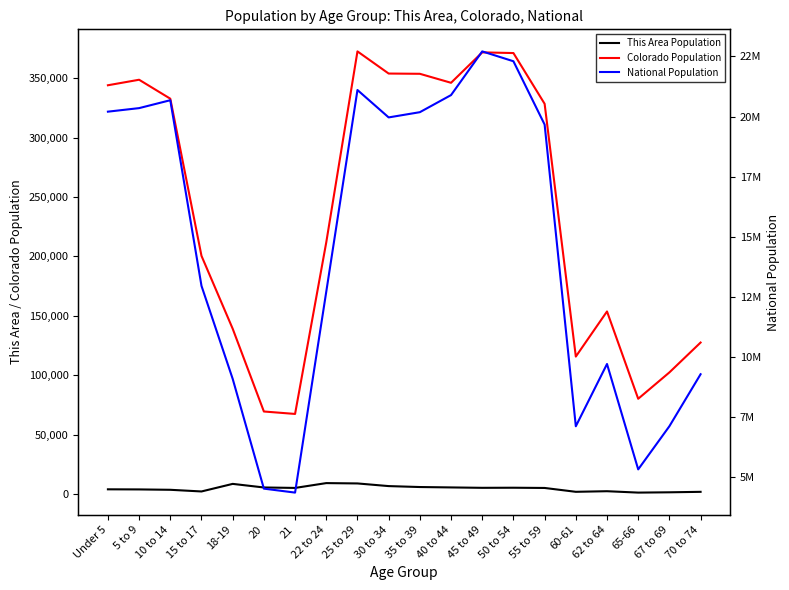

What position from the left is 20?

6